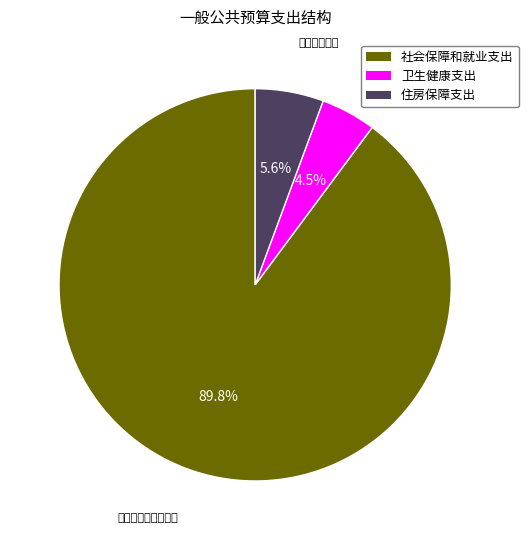

Combined, what portion of the pie is 卫生健康支出 and 社会保障和就业支出?

94.4%